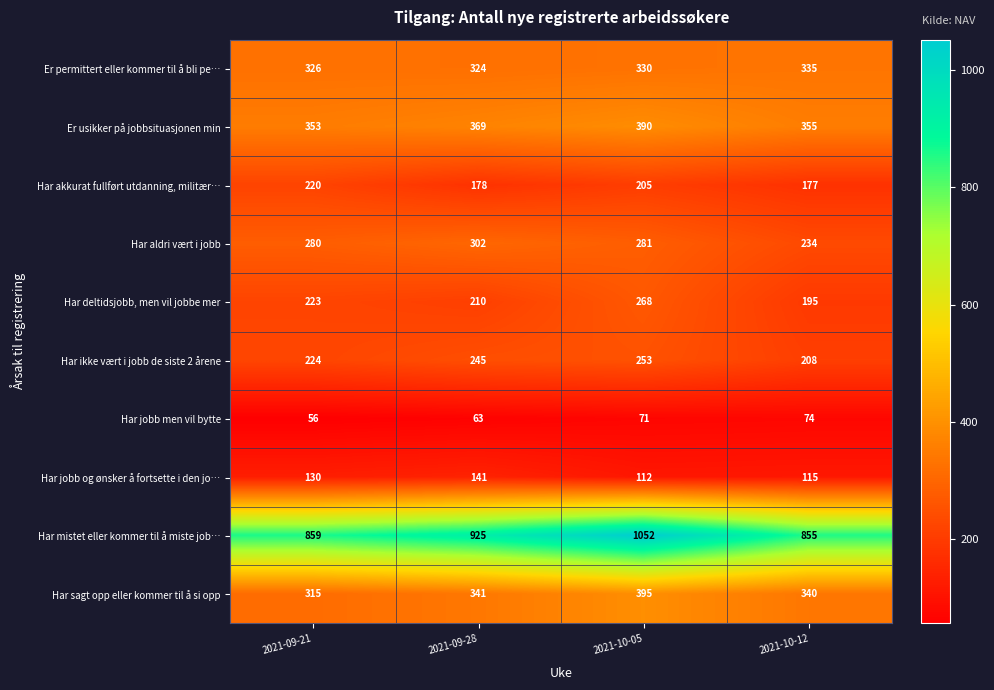

Which category has the highest value in the Er usikker på jobbsituasjonen min series?

2021-10-05